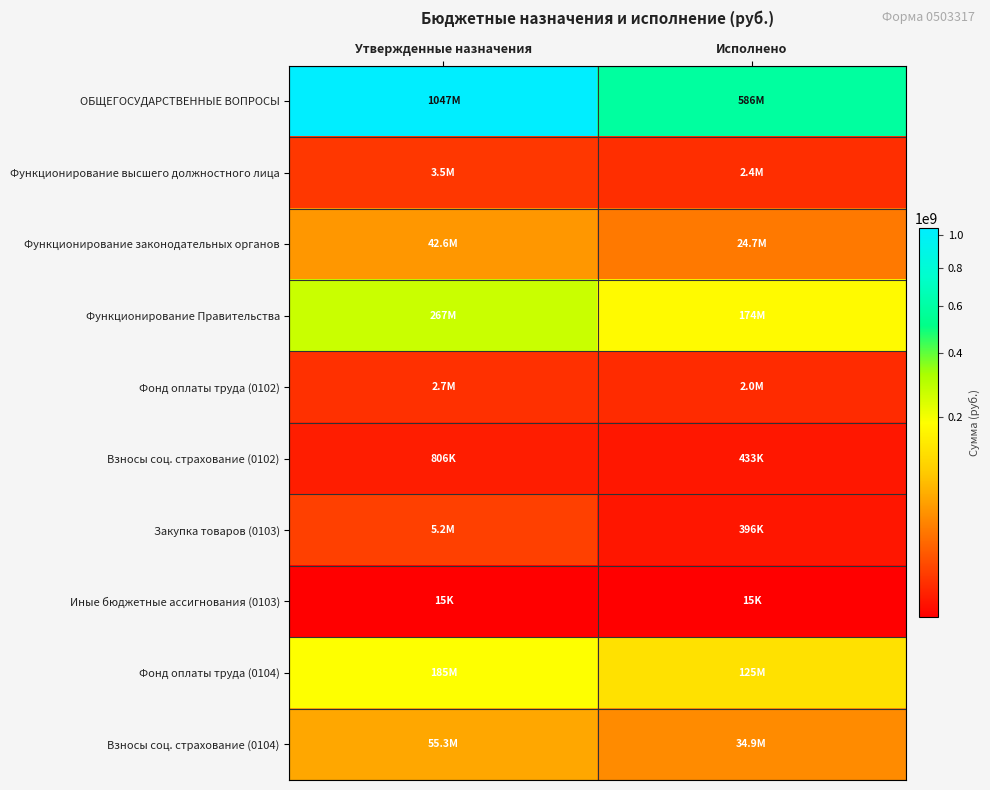

Which series has the largest range (max minus min)?

ОБЩЕГОСУДАРСТВЕННЫЕ ВОПРОСЫ